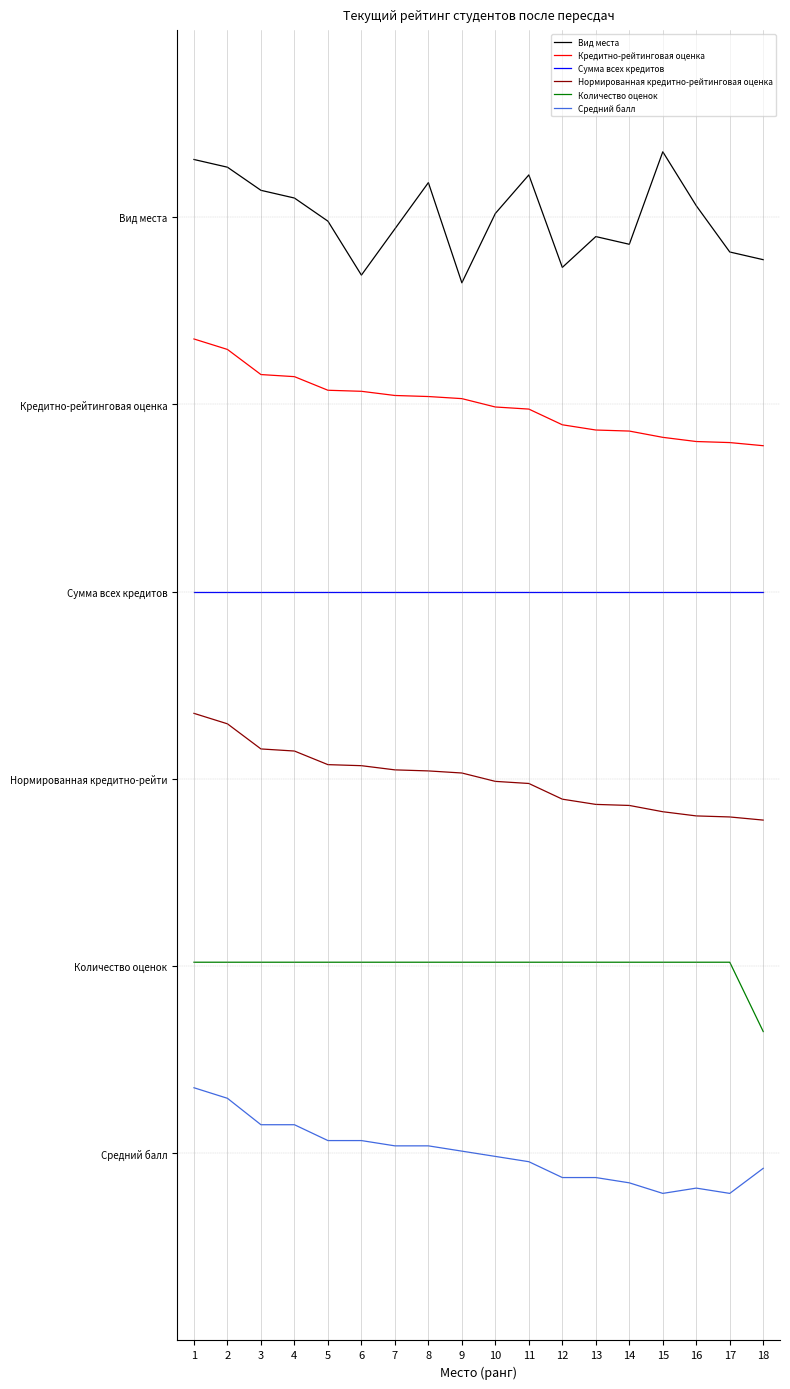

What are all the series names shown in the legend?

Вид места, Кредитно-рейтинговая оценка, Сумма всех кредитов, Нормированная кредитно-рейтинговая оценка, Количество оценок, Средний балл